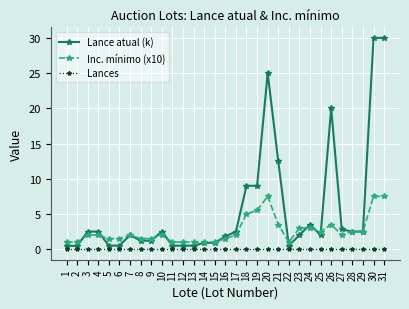

Is it true that Lance atual (k) equals 0.5 at 6?

True